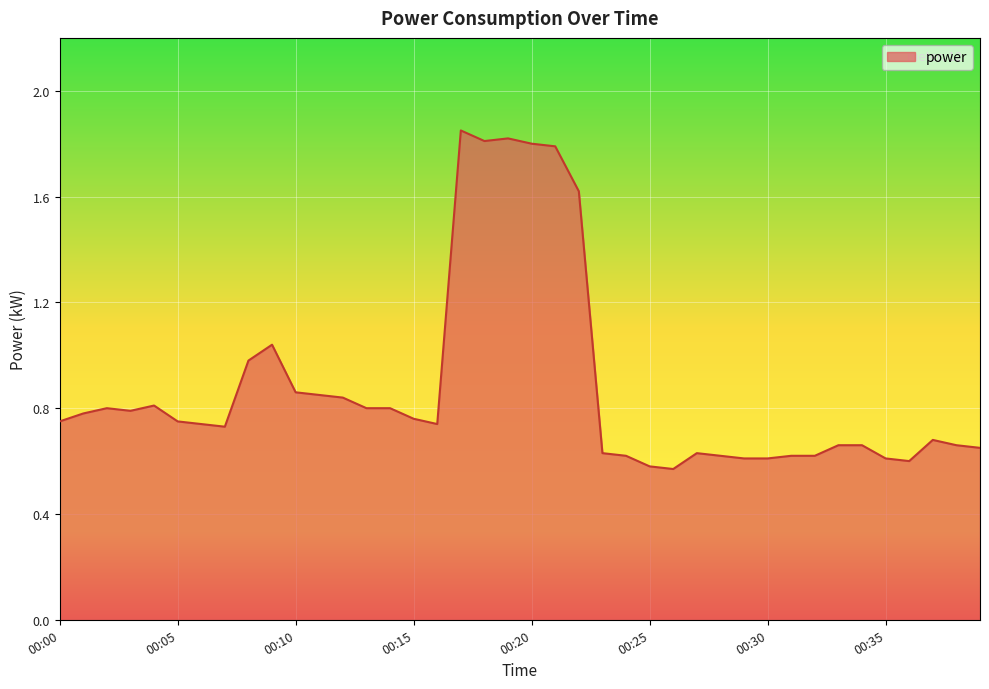

What is the sum of all values?

35.1